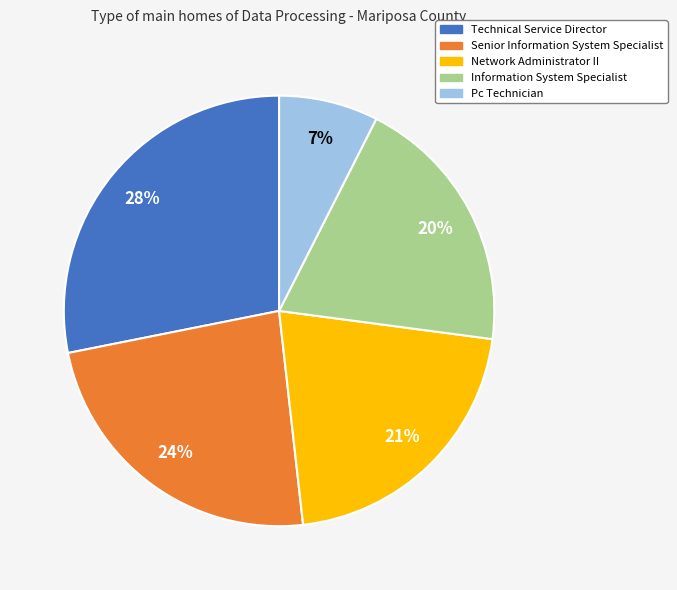

Count the number of slices in the pie.

5